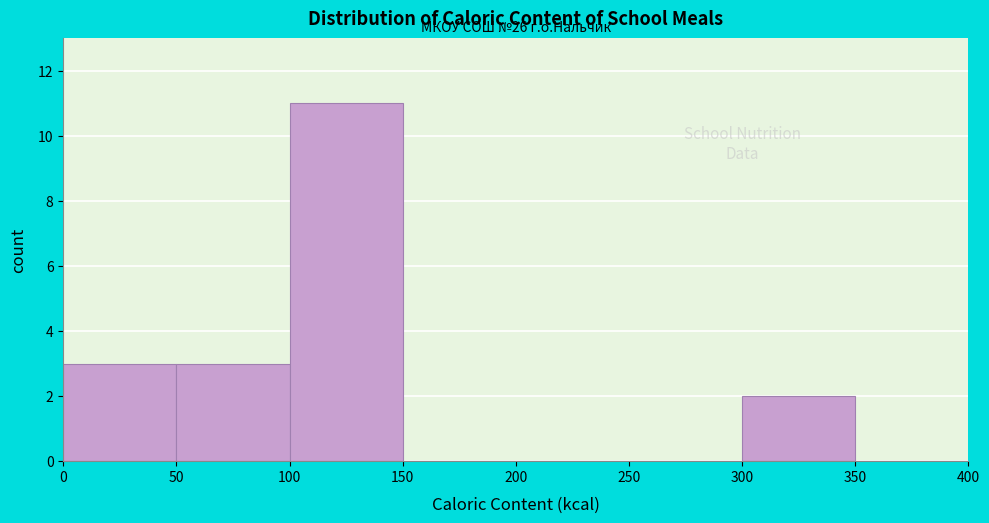

Which range on the x-axis has the tallest bar?

100 to 150